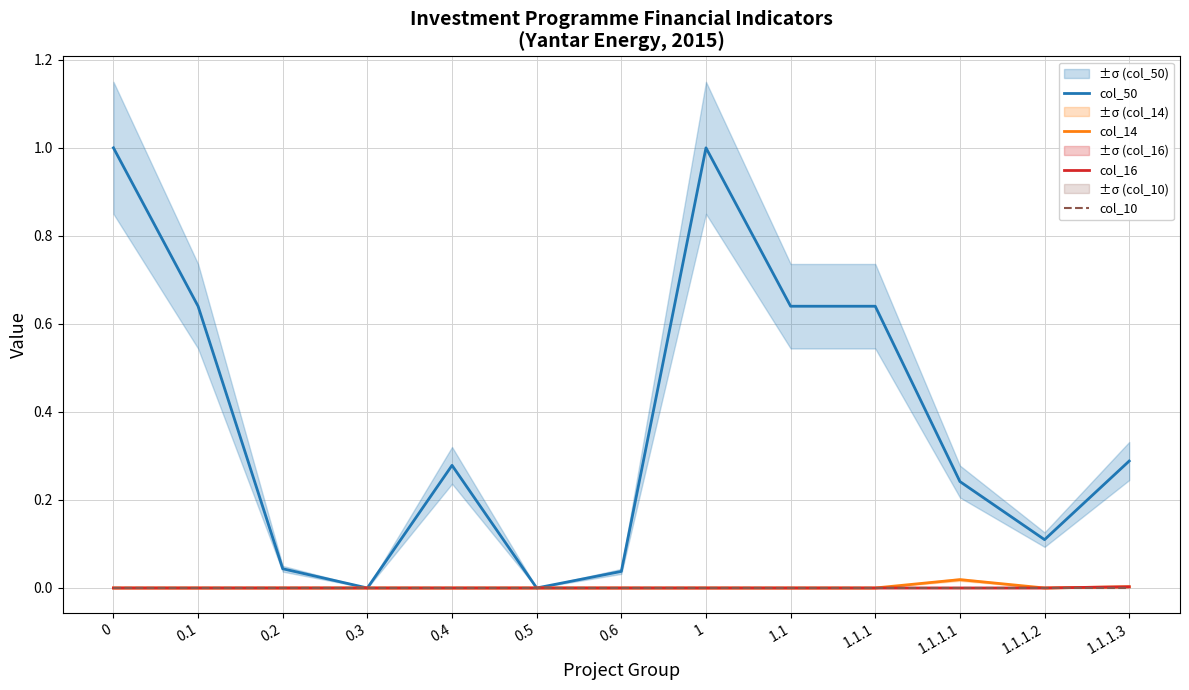

Is it true that col_10 equals 0.0 at 1.1.1.2?

True